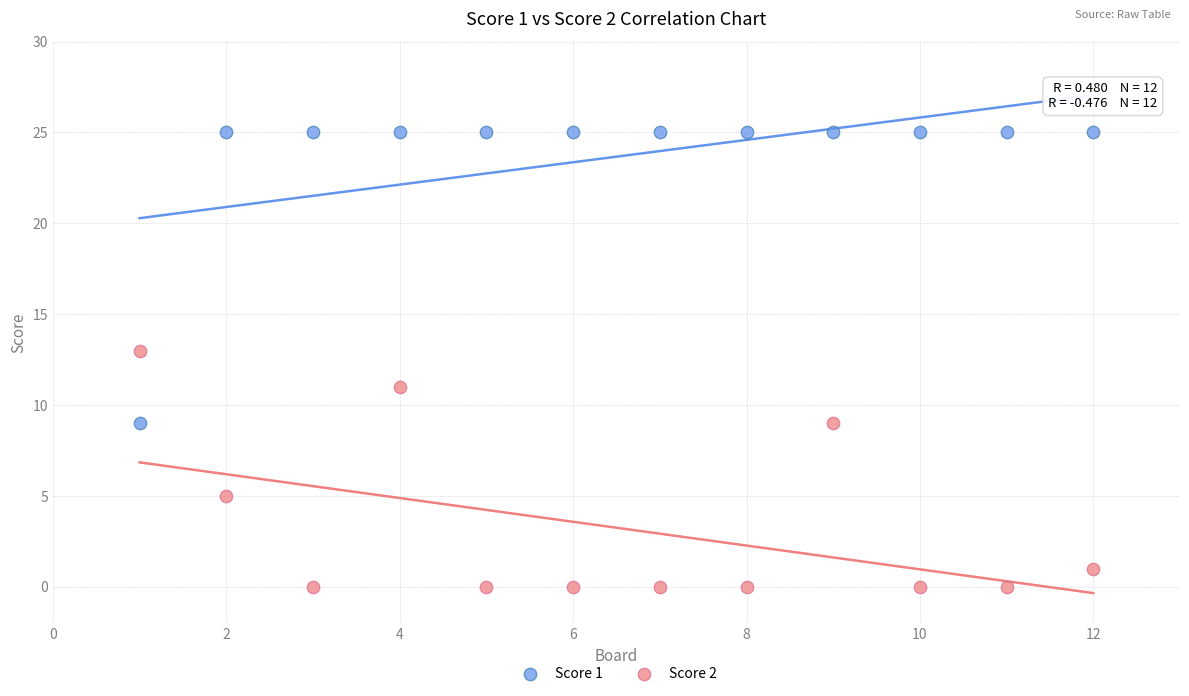

Which series reaches the maximum Y coordinate?

Score 1